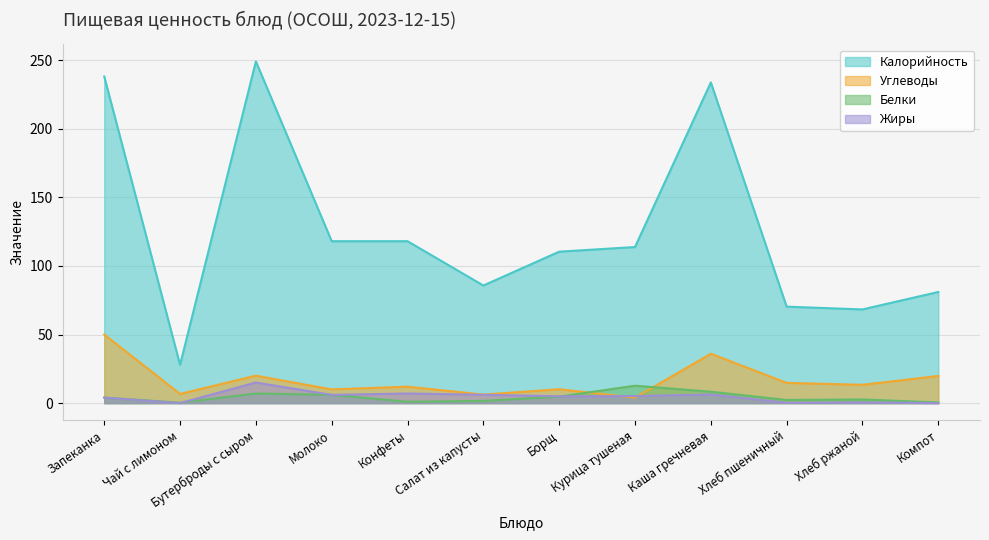

What is the label of the 7th point from the left?

Борщ